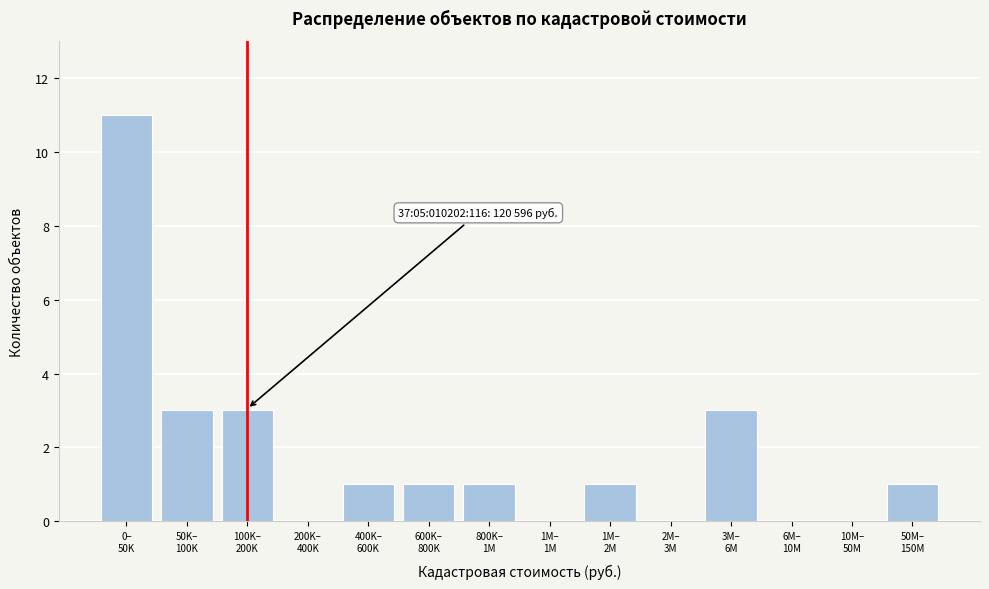

What is the sum of all values?

25